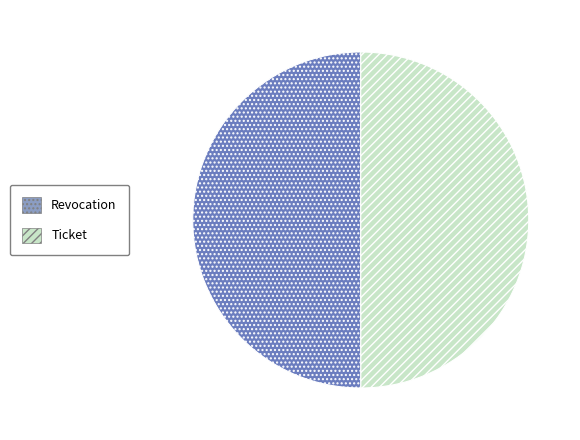

Do Ticket and Revocation together represent more than half of the pie?

Yes